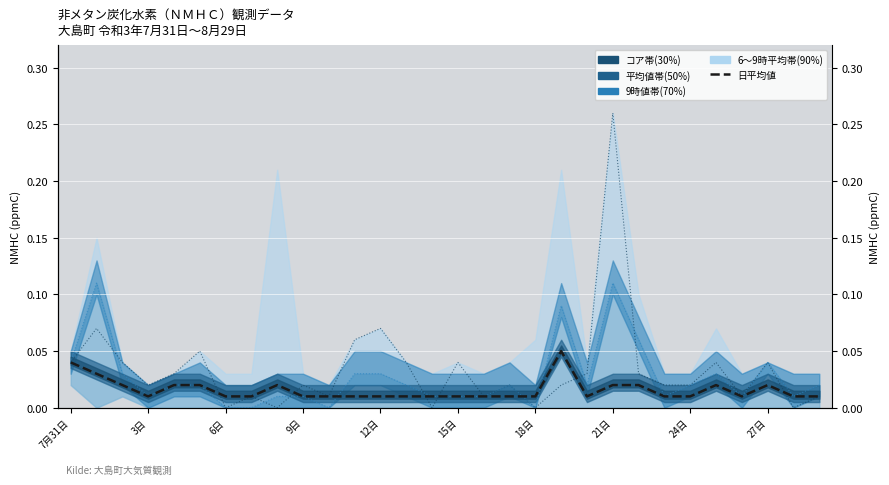

Between 9日 and 15日, which series saw the biggest shift?

9時値